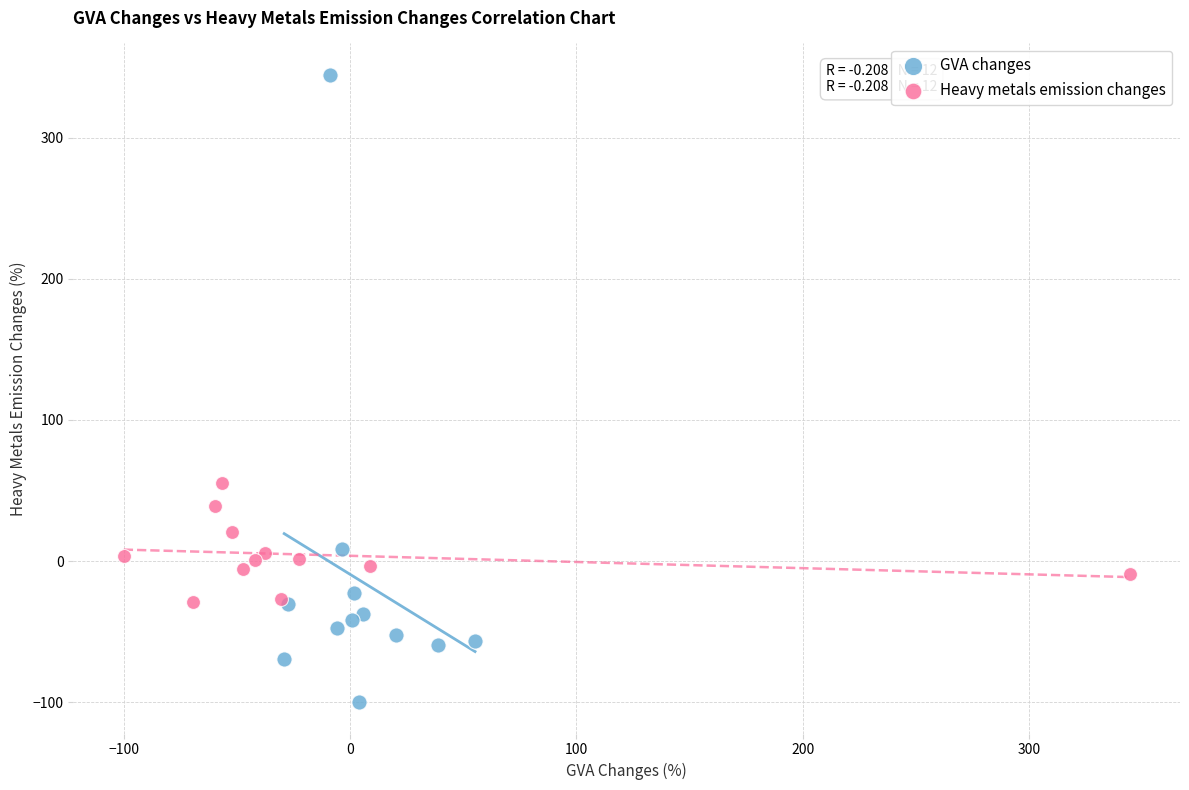

What are all the series names shown in the legend?

GVA changes, Heavy metals emission changes